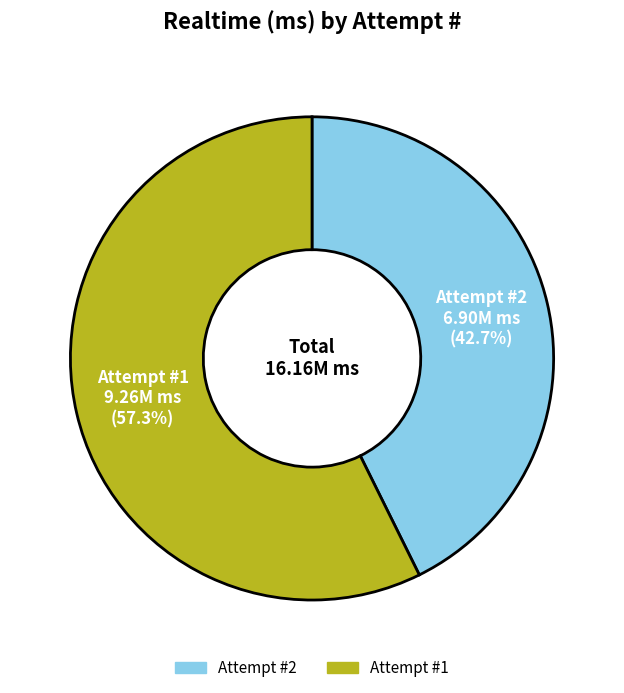

Is there any slice that represents more than half of the pie?

Yes